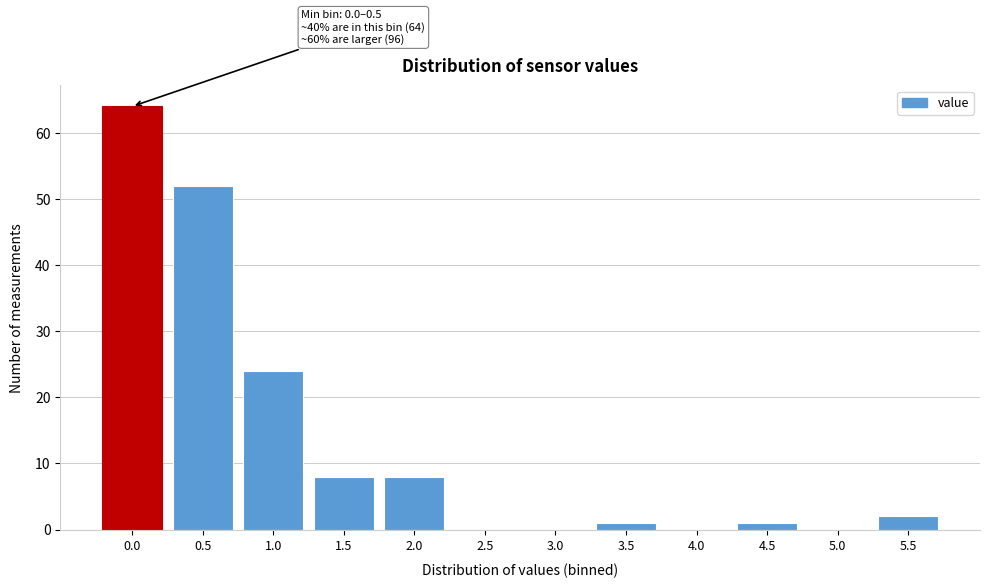

Reading left to right, transcribe all the data shown in this chart.

0.0=64	0.5=52	1.0=24	1.5=8	2.0=8	2.5=0	3.0=0	3.5=1	4.0=0	4.5=1	5.0=0	5.5=2